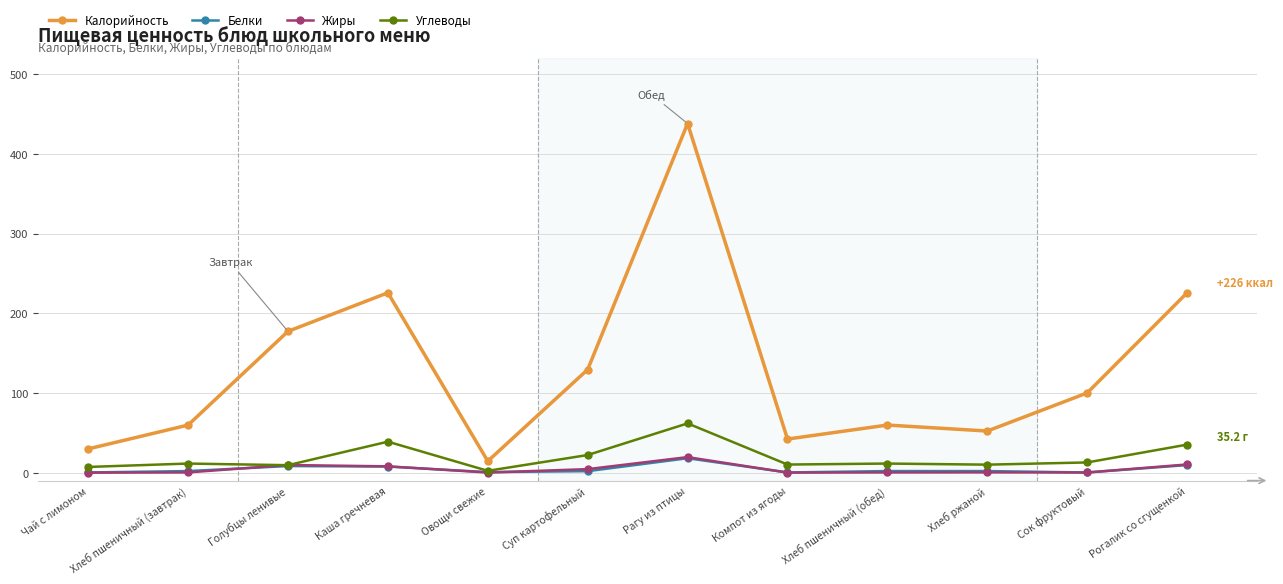

At which label does Калорийность reach its peak?

Рагу из птицы